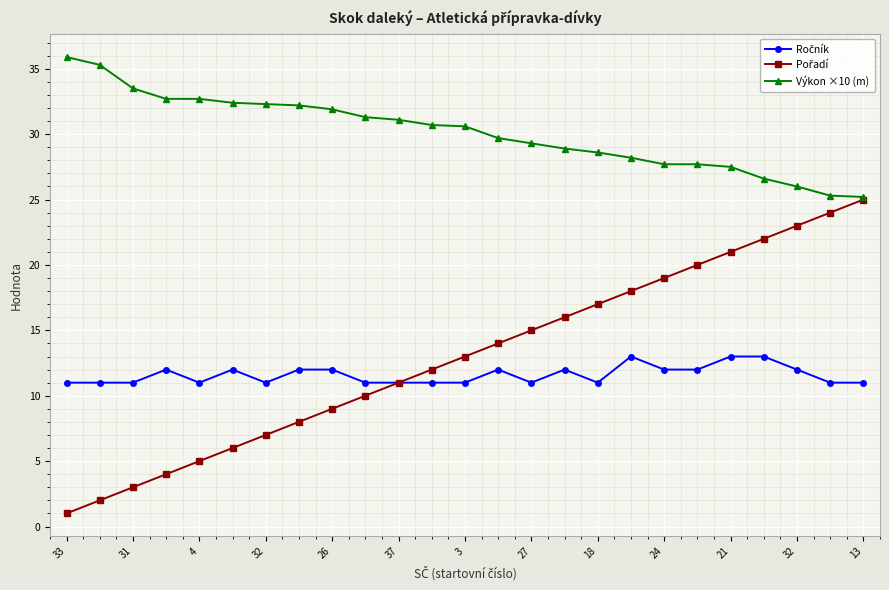

What is the maximum value for Výkon ×10 (m)?

35.9